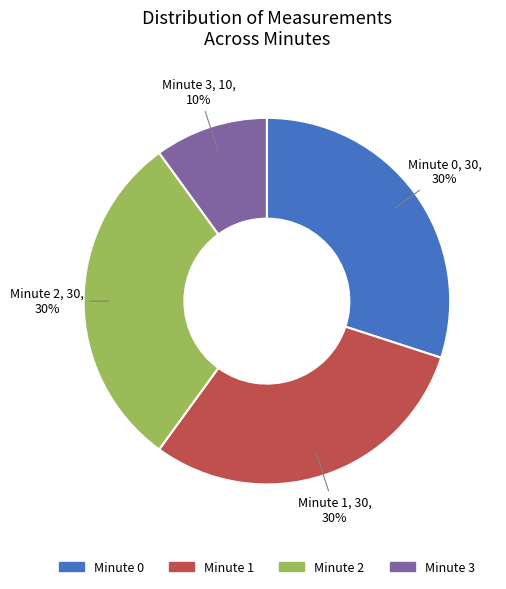

To the nearest percent, what is the difference between the largest and smallest slice percentages?

20%